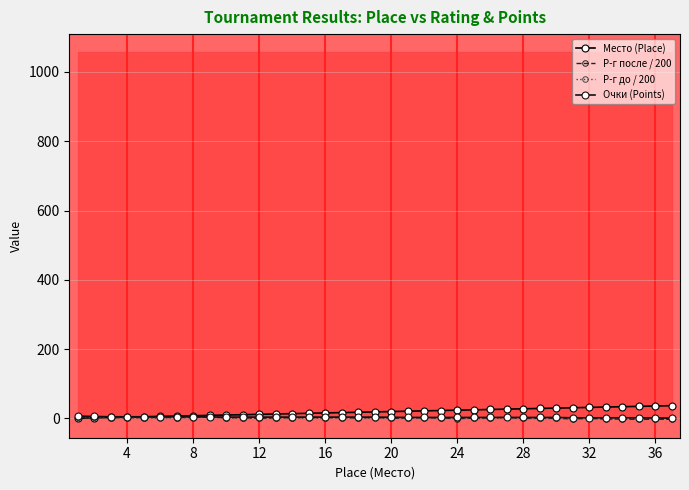

What is the maximum value for Место (Place)?

37.0